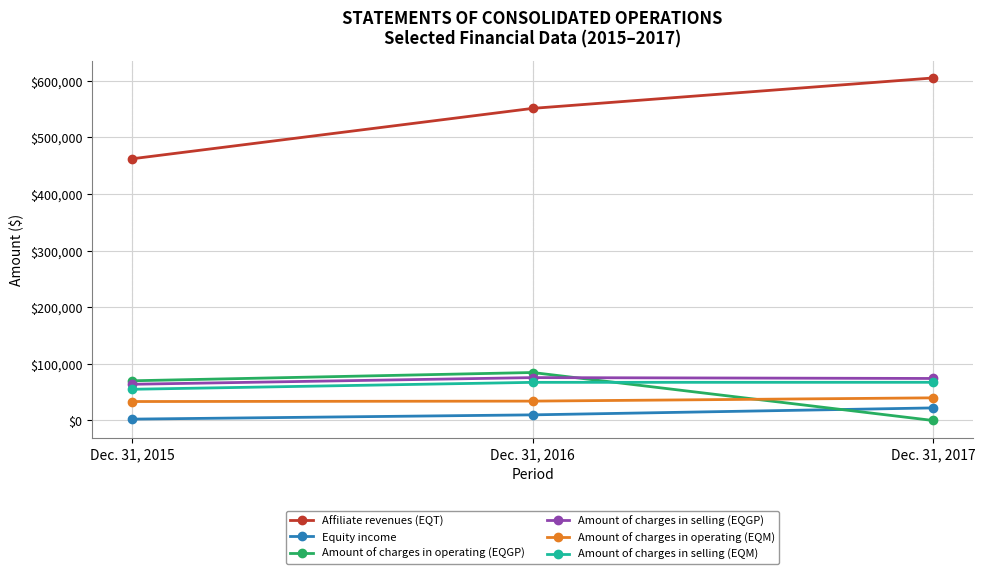

Is the value of Amount of charges in operating (EQM) at Dec. 31, 2016 greater than the value of Amount of charges in operating (EQGP) at Dec. 31, 2017?

Yes